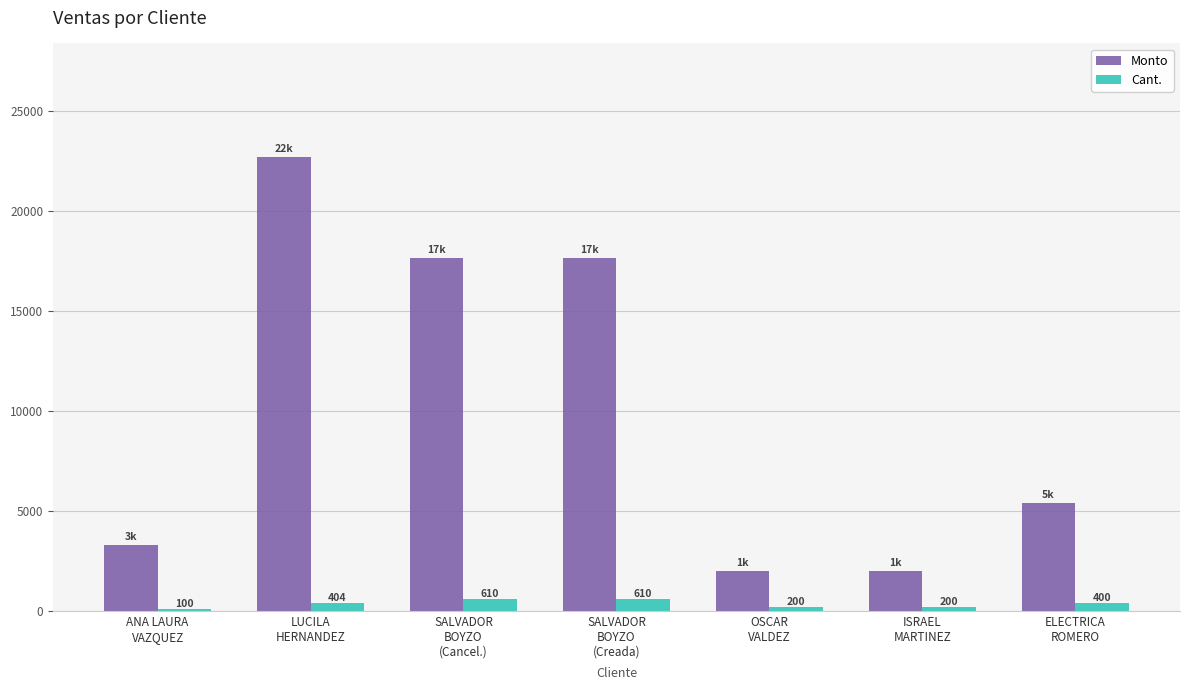

What is the total value across all series at OSCAR
VALDEZ?

2180